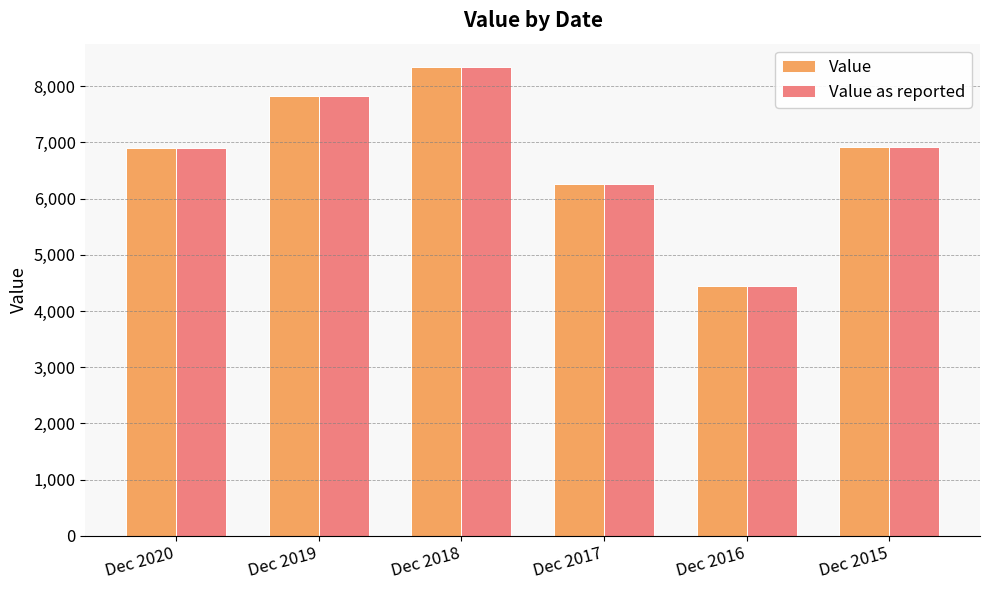

Where is Value nearest to the value 6392?

Dec 2017